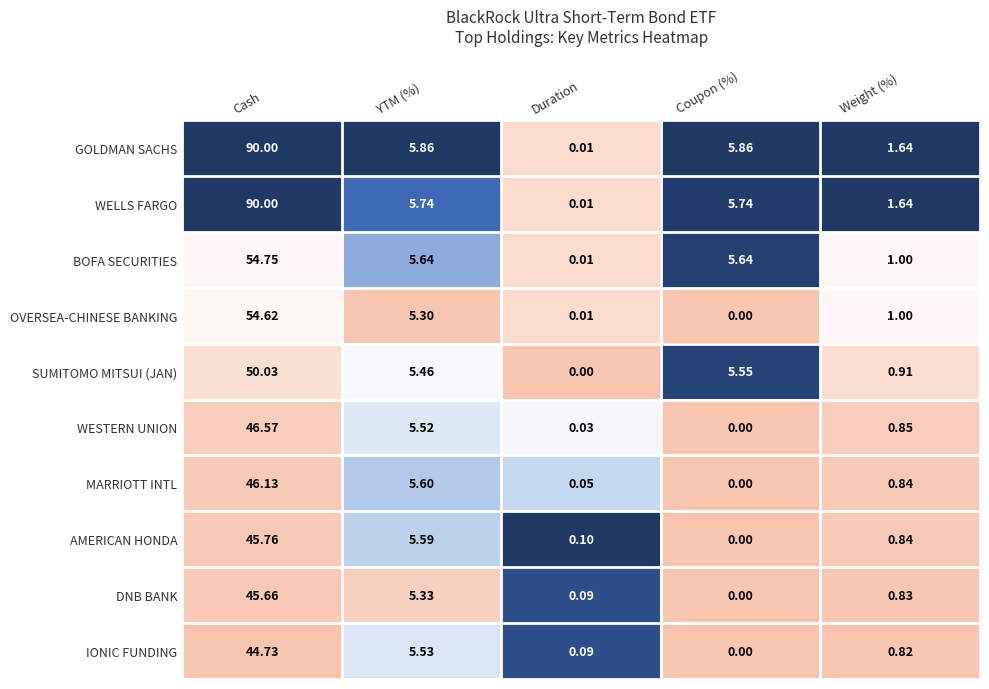

How many values in the SUMITOMO MITSUI (JAN) series exceed 5?

3